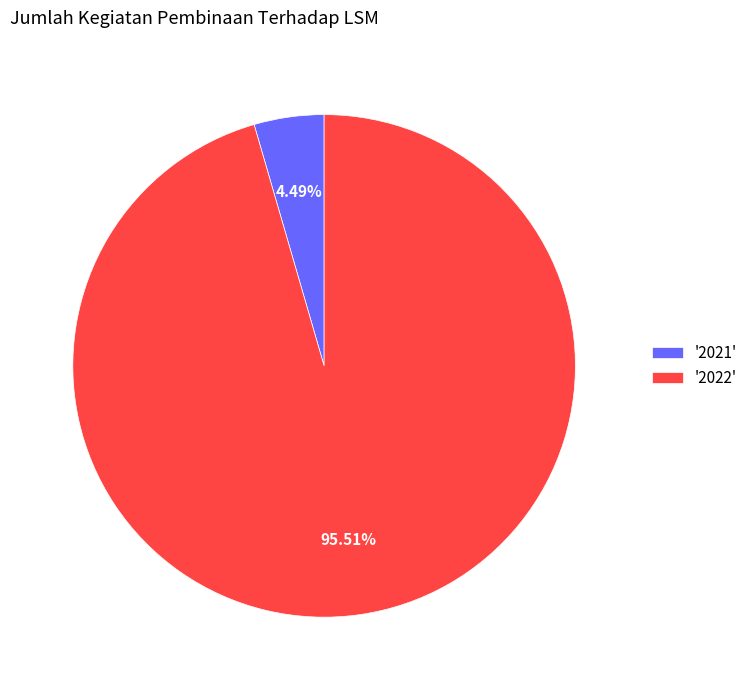

Do '2022' and '2021' together represent more than half of the pie?

Yes